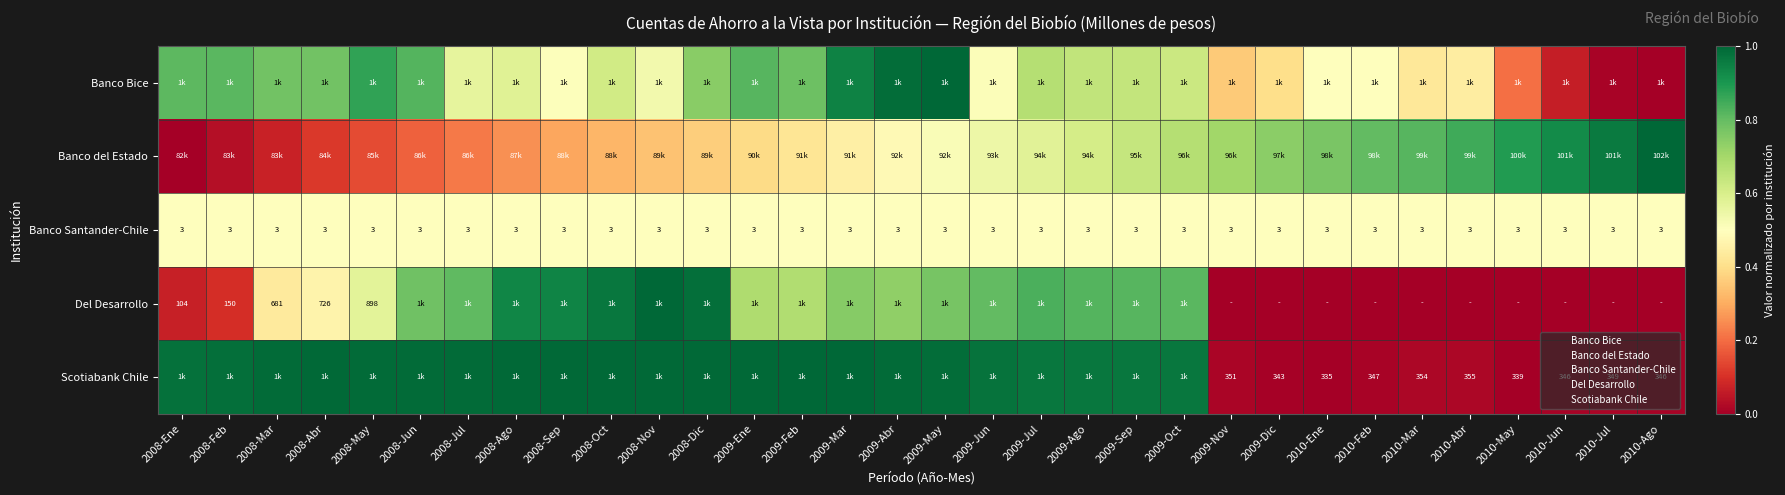

Where is Banco Bice nearest to the value 0?

2010-Ago